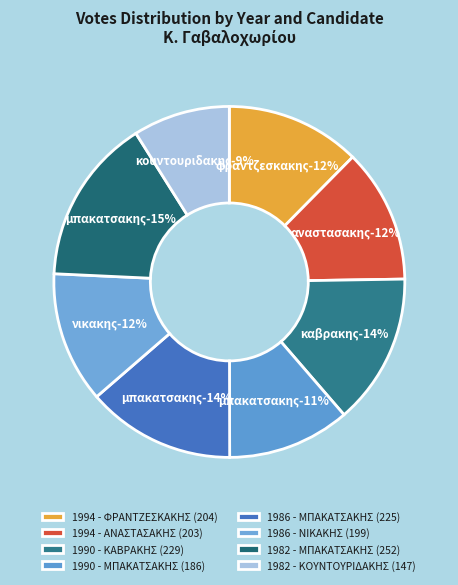

Which slice is the smallest?

1982 - ΚΟΥΝΤΟΥΡΙΔΑΚΗΣ